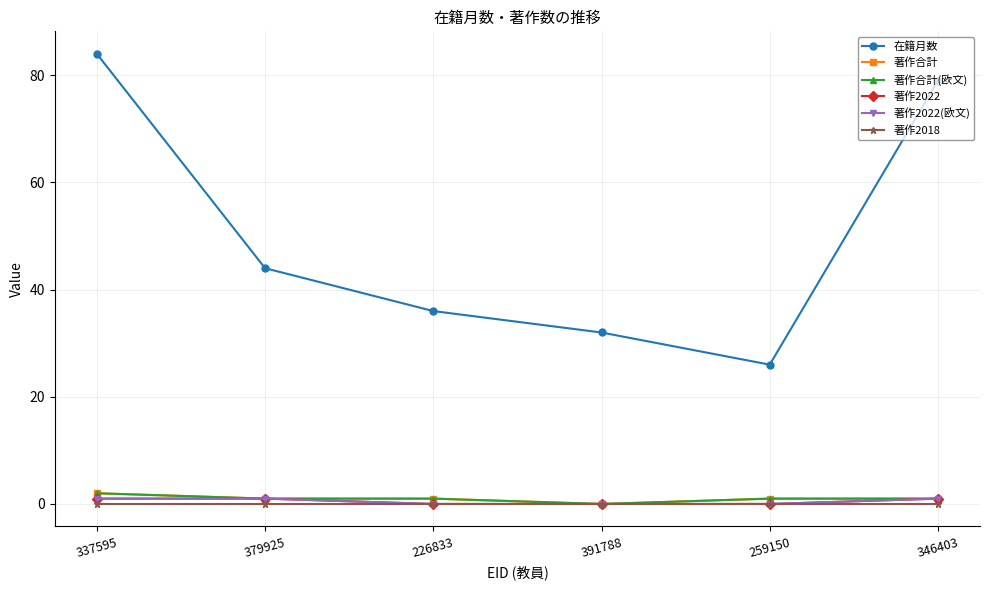

What is the label of the 3rd point from the right?

391788